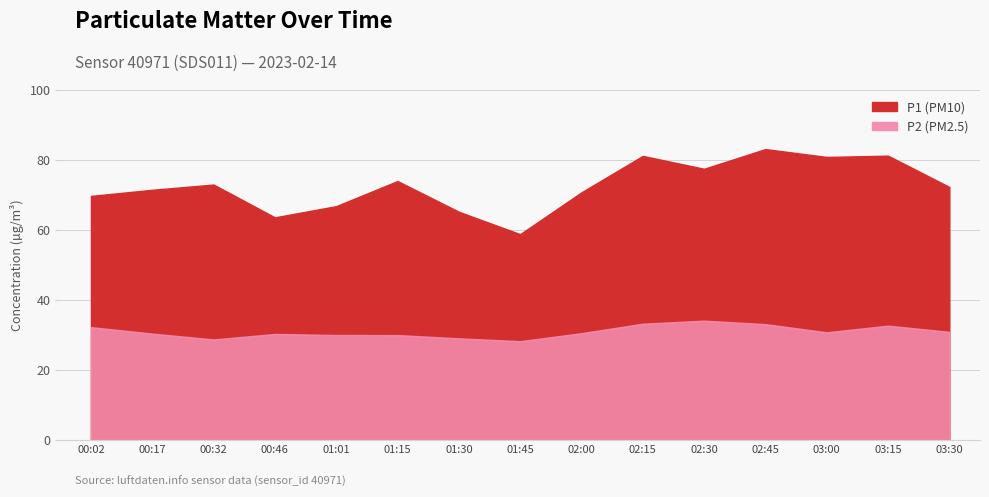

Reading left to right, what are all the values shown in this chart?

P1: 69.7	71.5	73.0	63.6	66.8	74.0	65.2	58.8	70.8	81.2	77.5	83.1	80.8	81.2	72.3
P2: 32.2	30.4	28.7	30.3	30.0	30.0	29.1	28.2	30.5	33.2	34.1	33.1	30.8	32.7	30.9